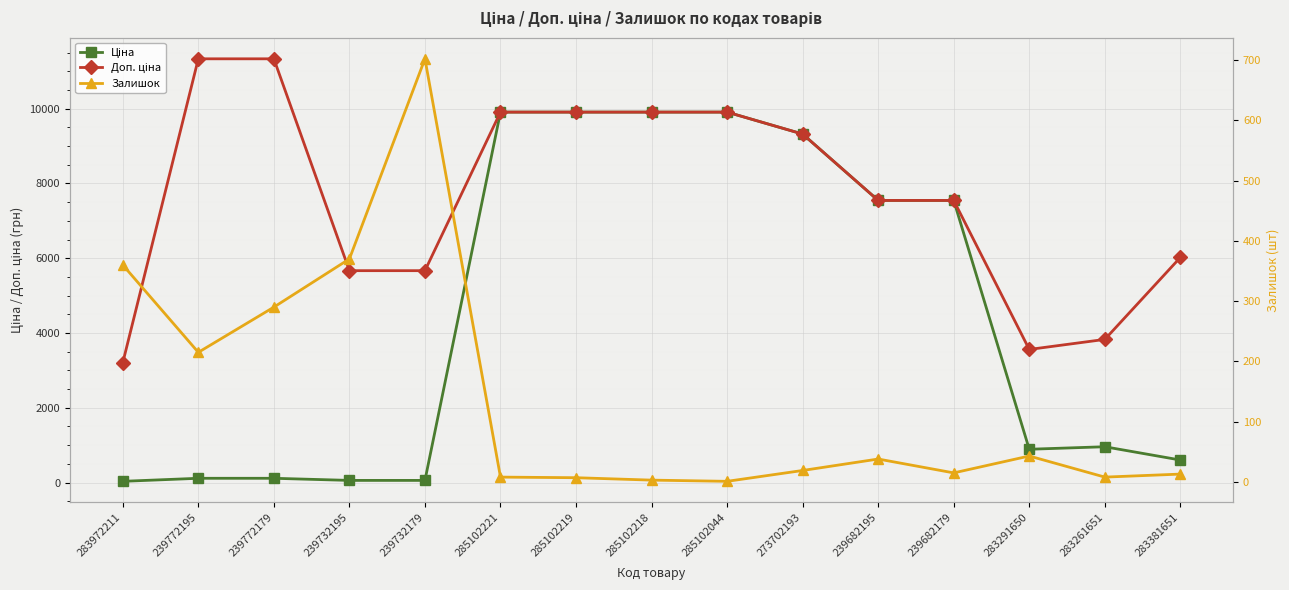

The value of Ціна at 239772195 is 113.3. True or false?

True